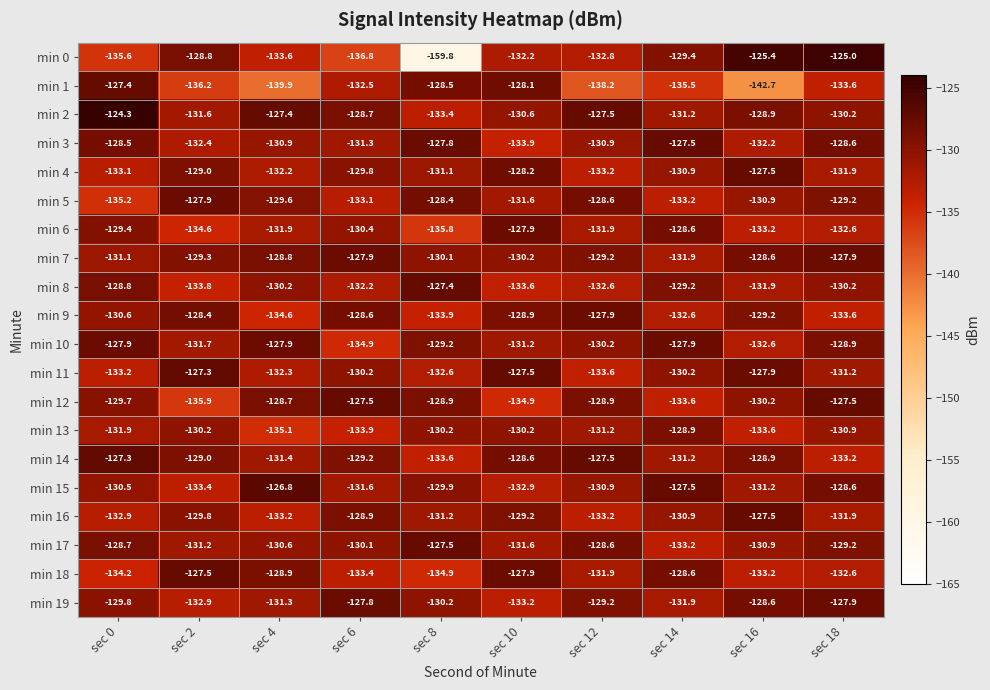

Is it true that min 14 equals -191.4 at sec 10?

False